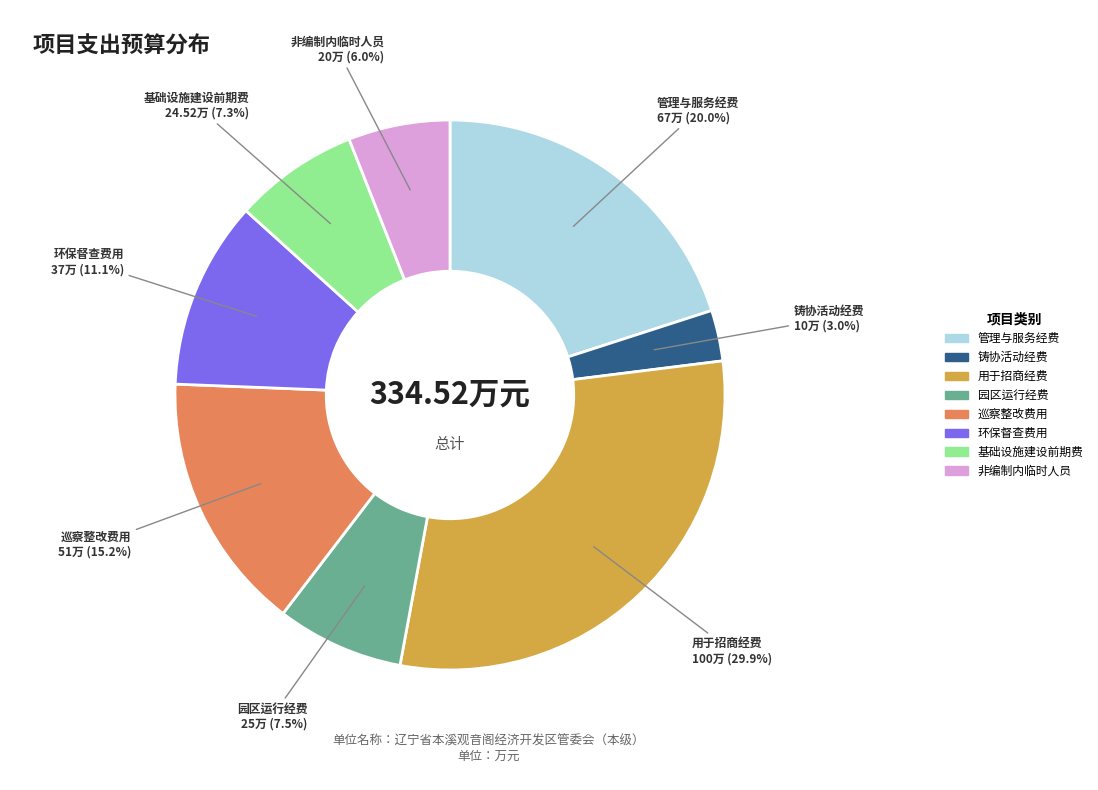

How much of the chart is everything except 用于招商经费?

70.1%